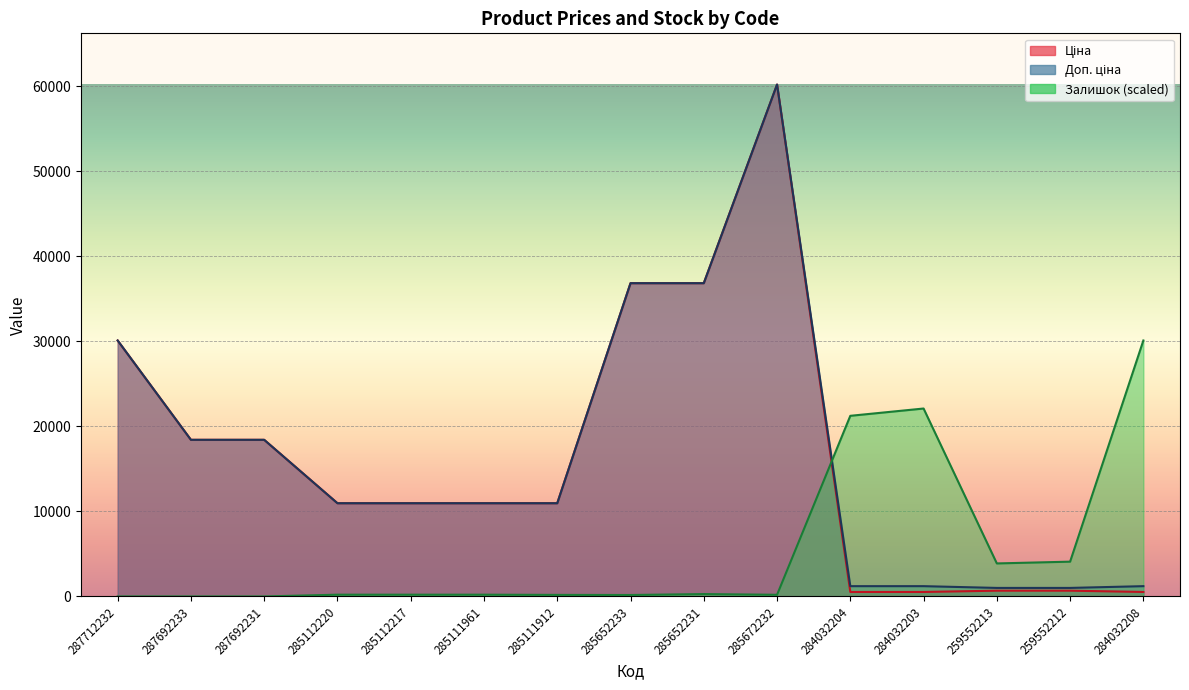

How many intersections are there between Залишок and Доп. ціна?

1